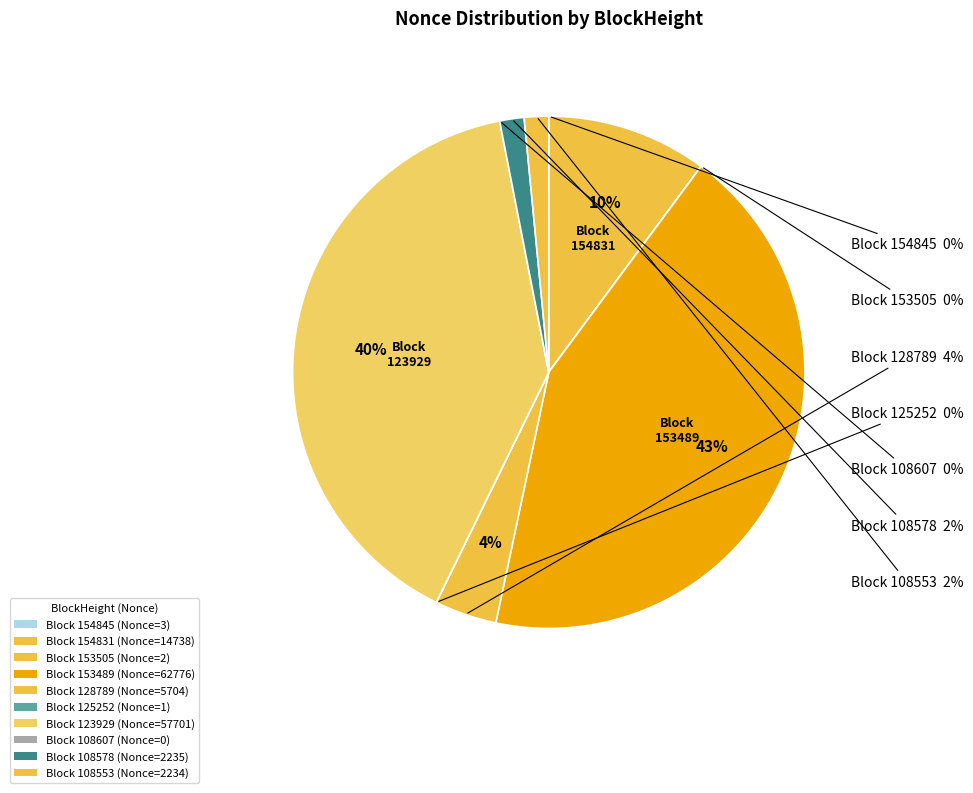

How many segments does this pie chart have?

10